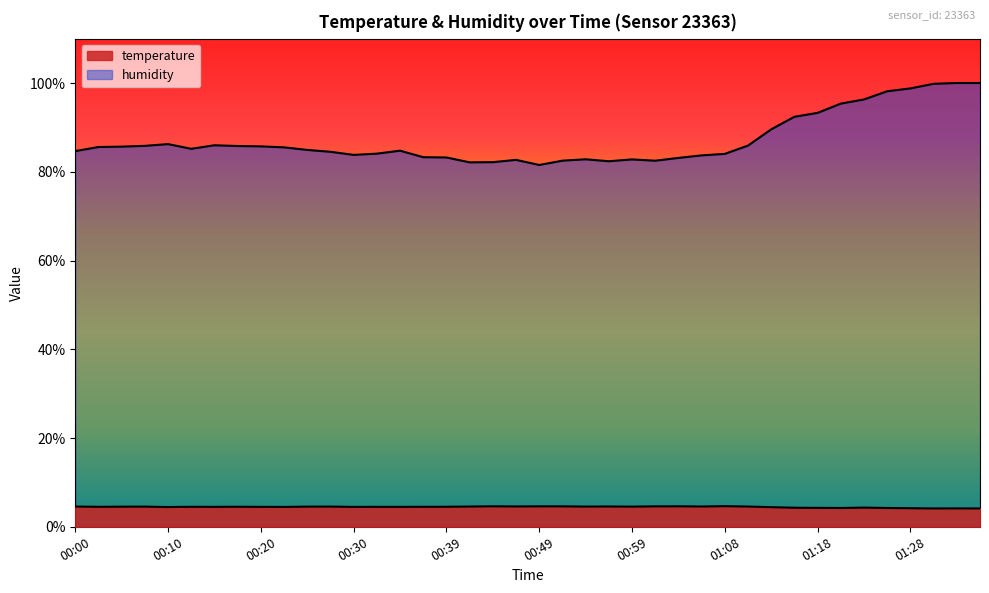

What is the label of the 40th point from the right?

00:00